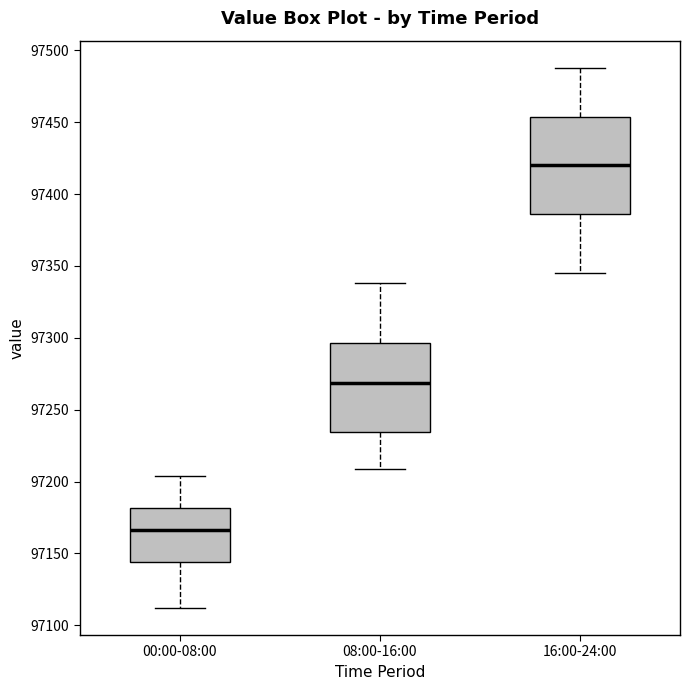

Reading left to right, transcribe this box plot: for each box, give where its median line is, the range the box spans, and where its two whiskers end, as read against the y-axis. The values are not printed on the chart, so give them approximately, as read against the axis.

00:00-08:00: median 97165, box 97145 to 97180, whiskers 97110 to 97205
08:00-16:00: median 97270, box 97235 to 97295, whiskers 97210 to 97340
16:00-24:00: median 97420, box 97385 to 97455, whiskers 97345 to 97490